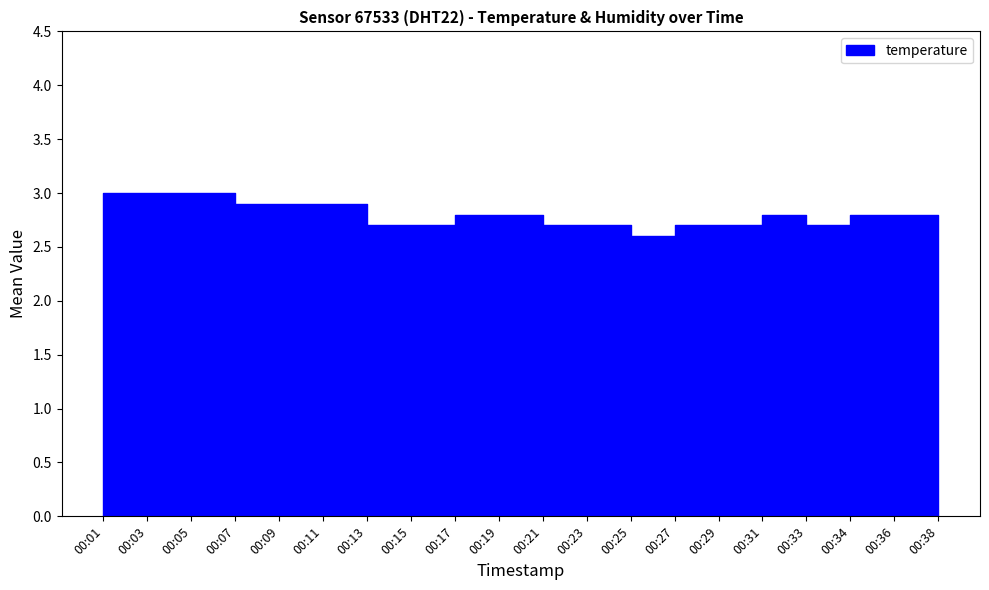

True or false: temperature has a value of 2.6 at 00:25.

True